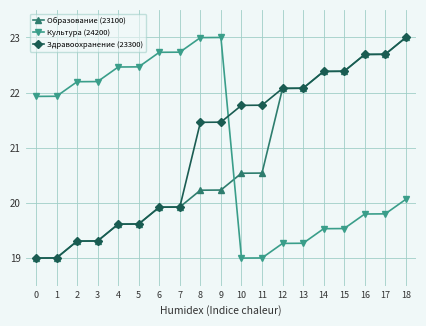

How many data points in Образование (23100) are less than 20?

8